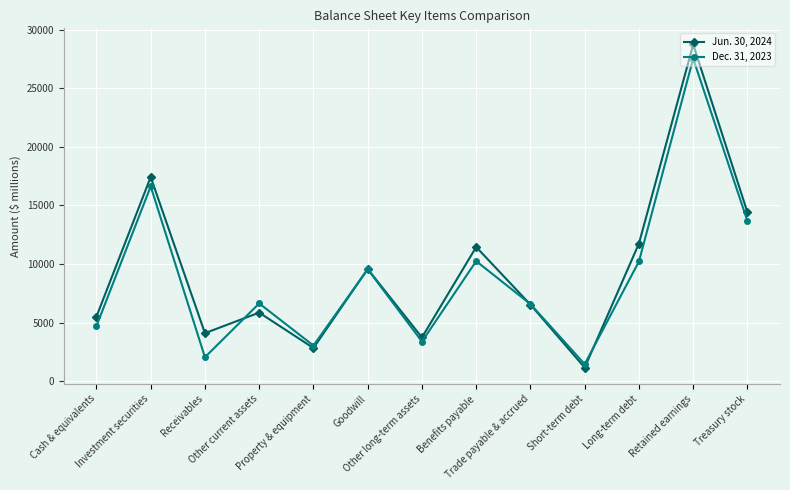

What is the sum of the Jun. 30, 2024 values at Other current assets and Treasury stock?

20248